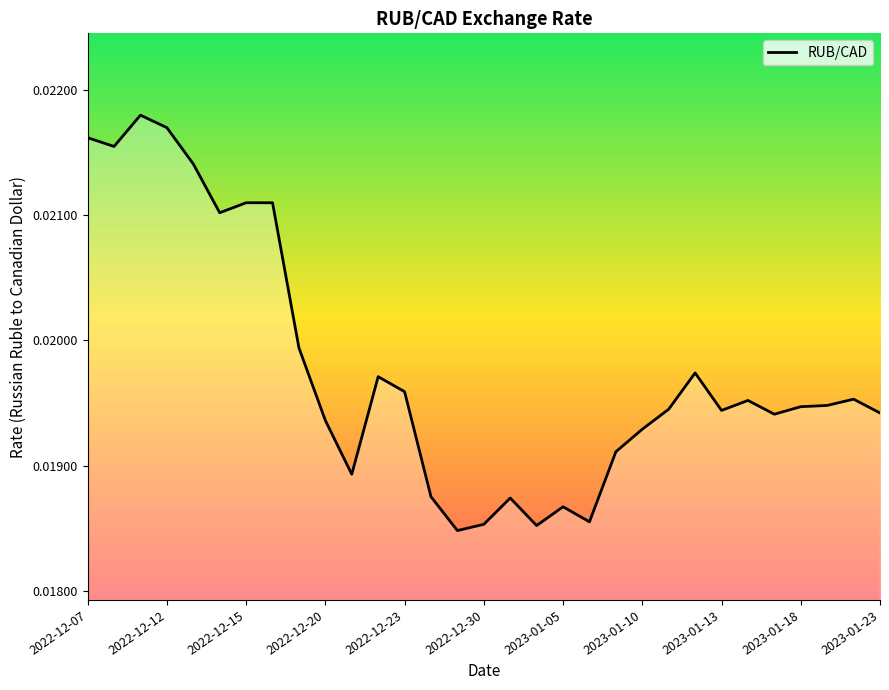

How many values are between 0 and 1?

31